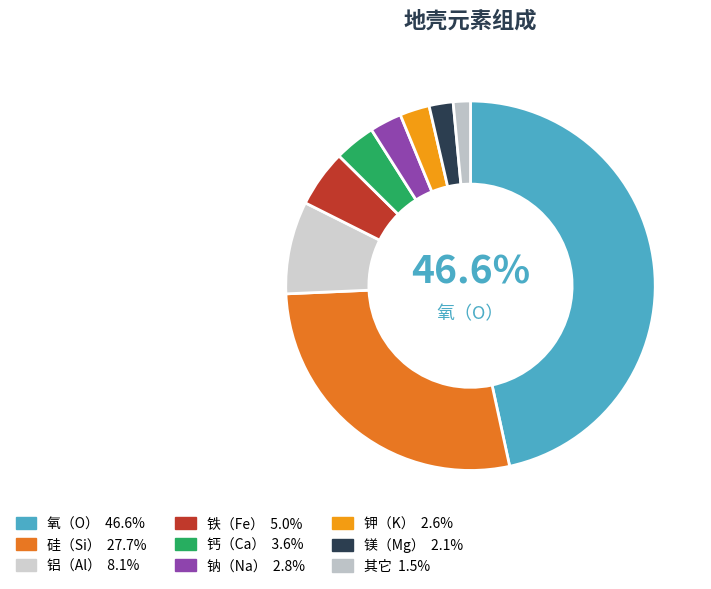

Does any single category account for the majority?

No